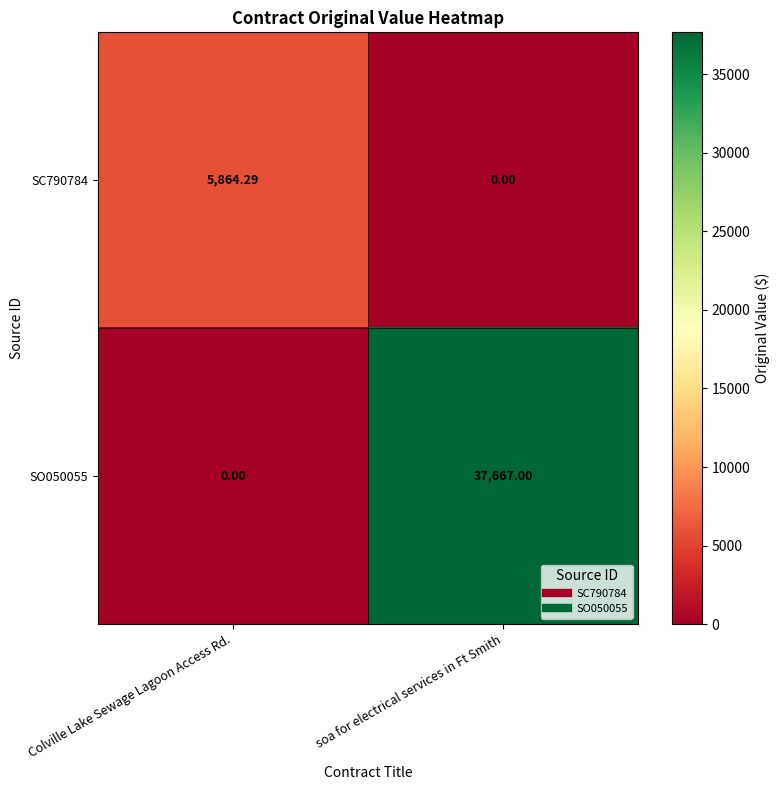

List the labels in order of SO050055 value, largest first.

soa for electrical services in Ft Smith, Colville Lake Sewage Lagoon Access Rd.